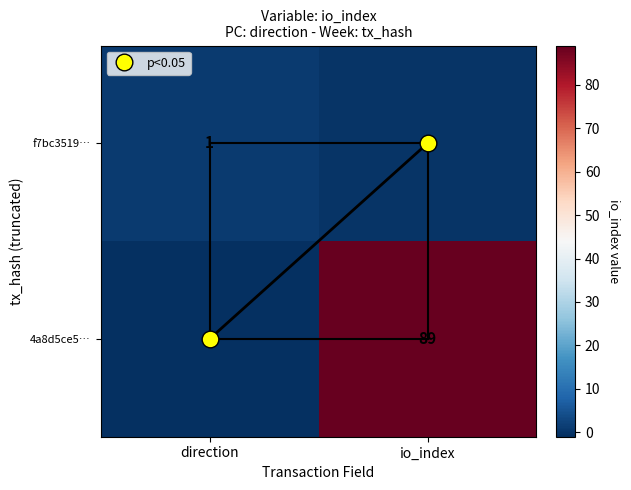

Where is f7bc3519… nearest to the value 0?

io_index